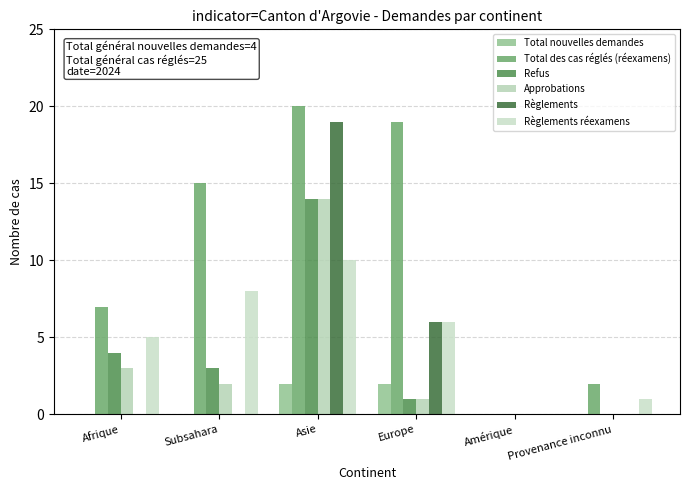

Is the value of Règlements réexamens at Amérique greater than the value of Approbations at Asie?

No